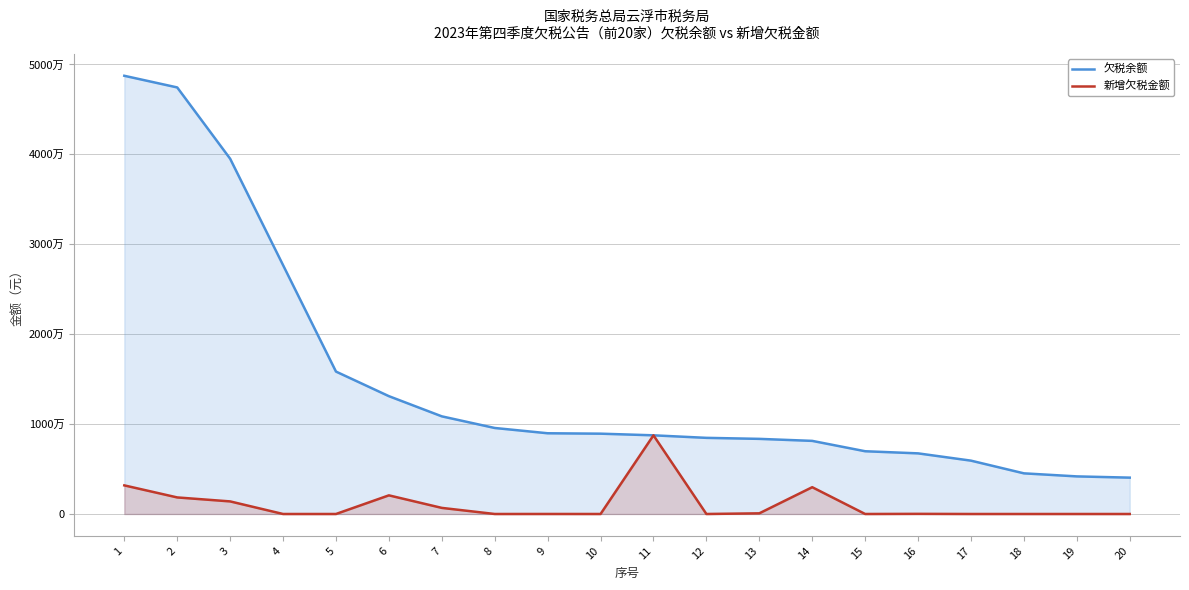

At how many categories does at least one series exceed 6554713?

16